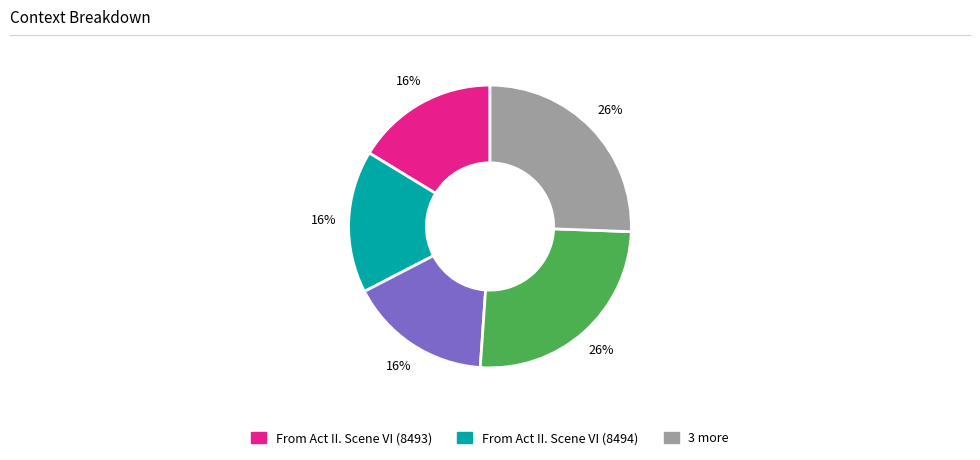

Is there a majority slice in this chart?

No